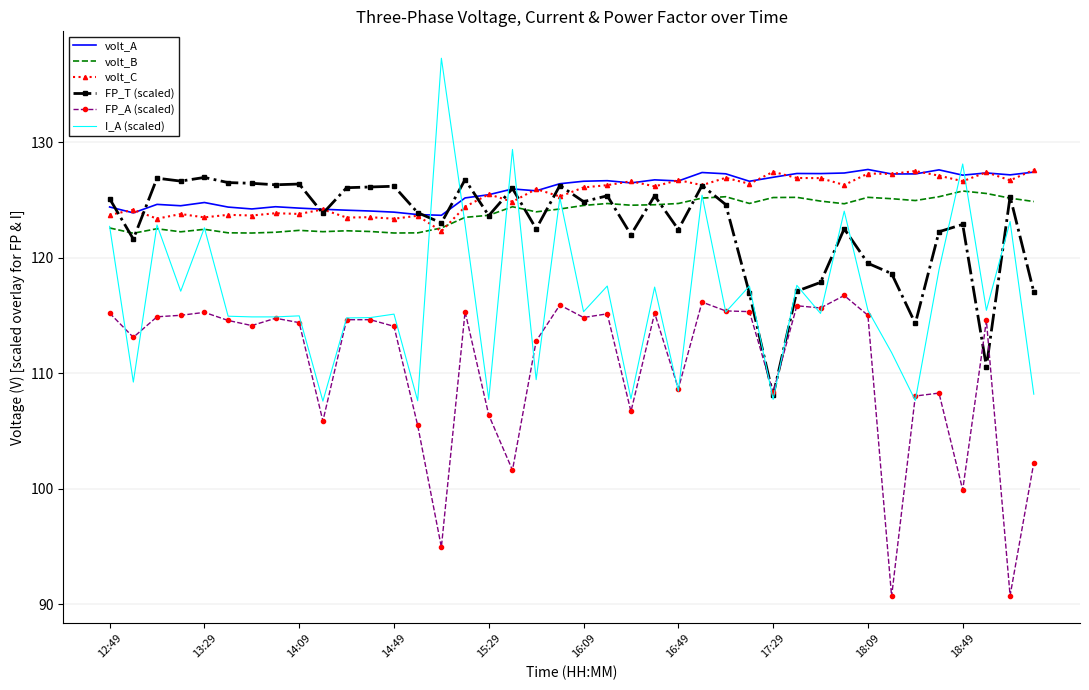

What is the smallest value displayed?

90.7